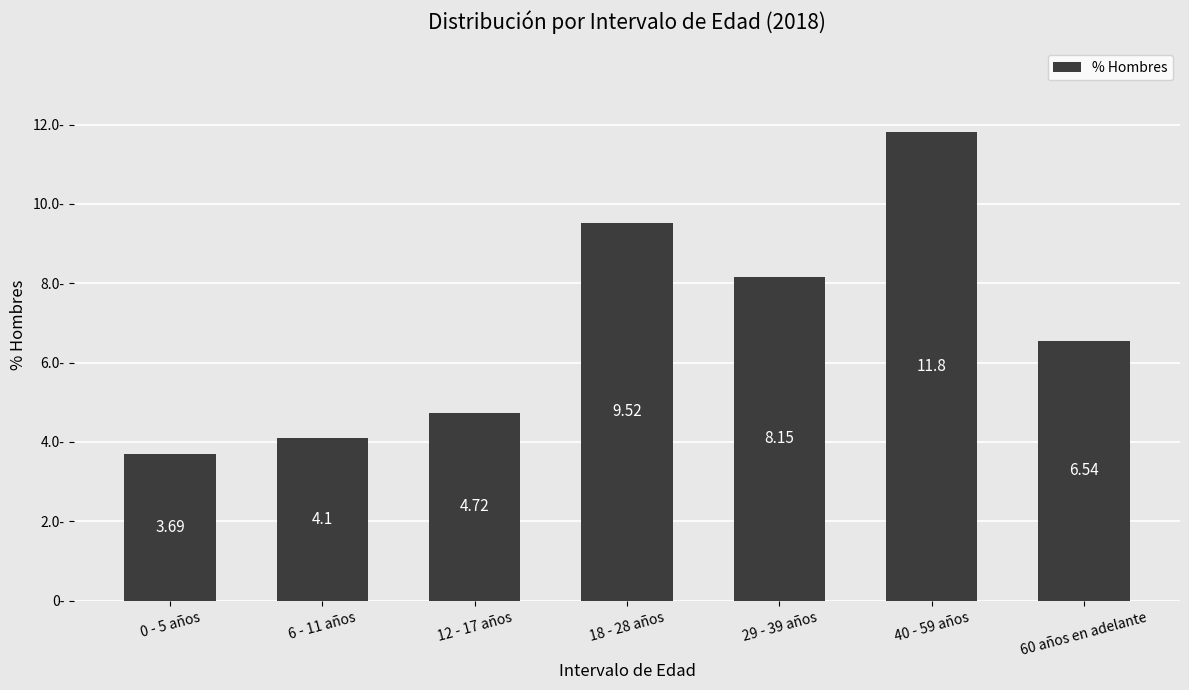

Which category has the highest value across all series?

40 - 59 años